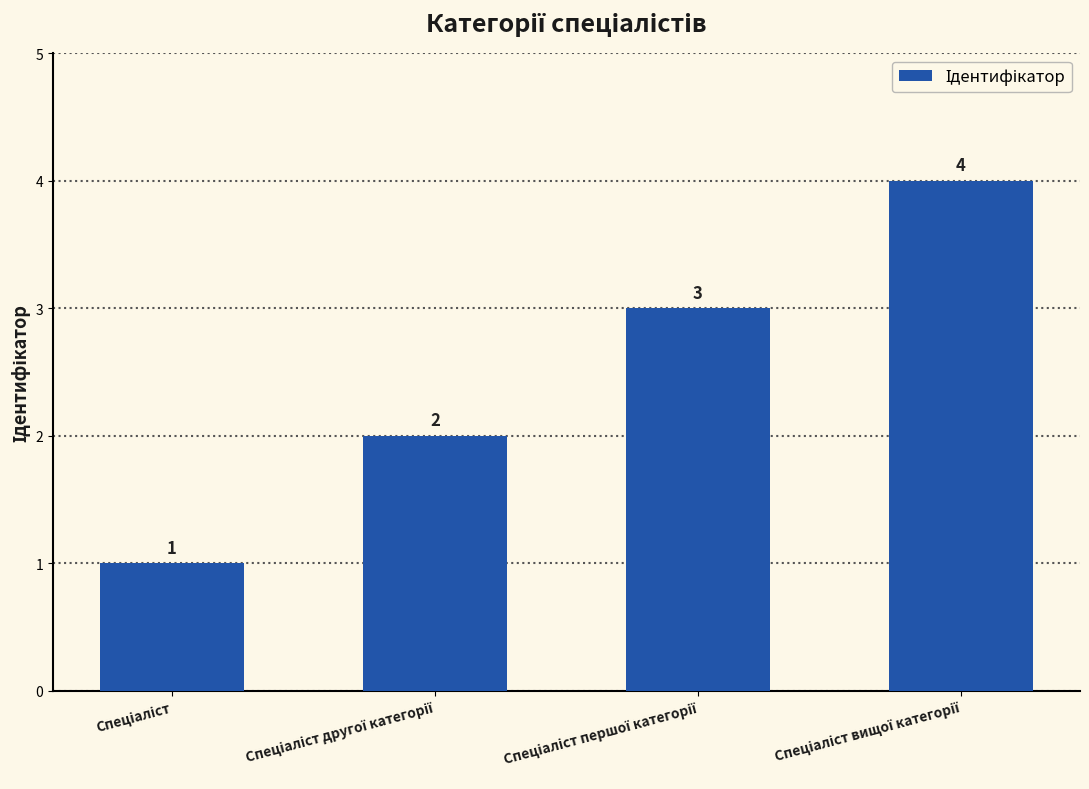

What is the sum of all values?

10